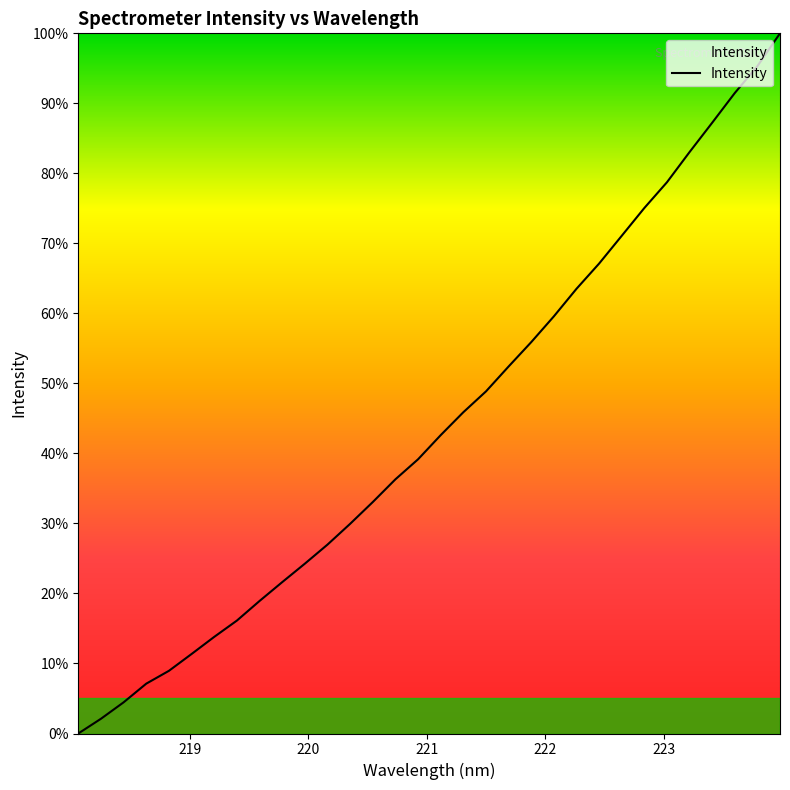

What is the average value?

44.1